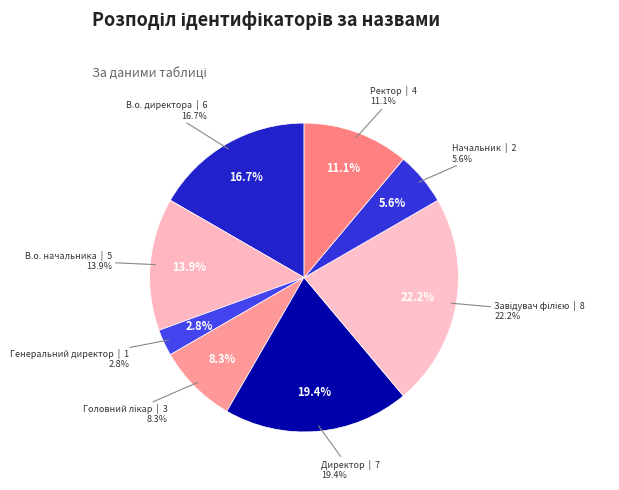

Combined, what portion of the pie is Ректор and В.о. директора?

27.8%